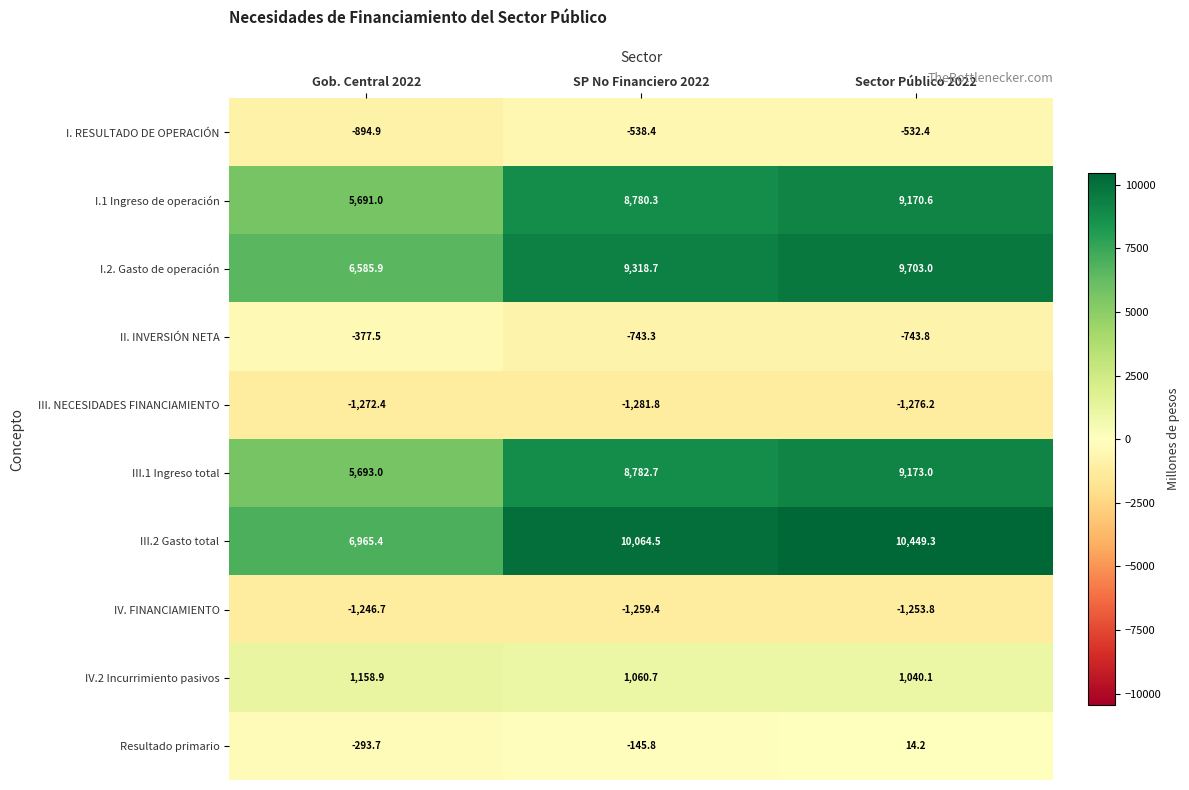

What is the maximum value for Resultado primario?

14.2